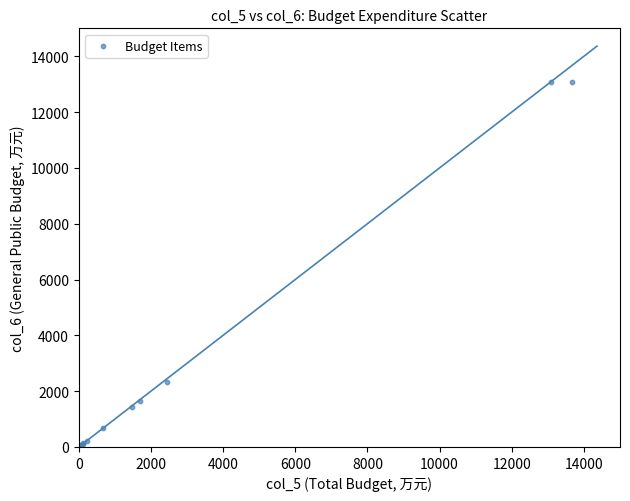

What Y value in the scatter plot is closest to 6537?

2331.8